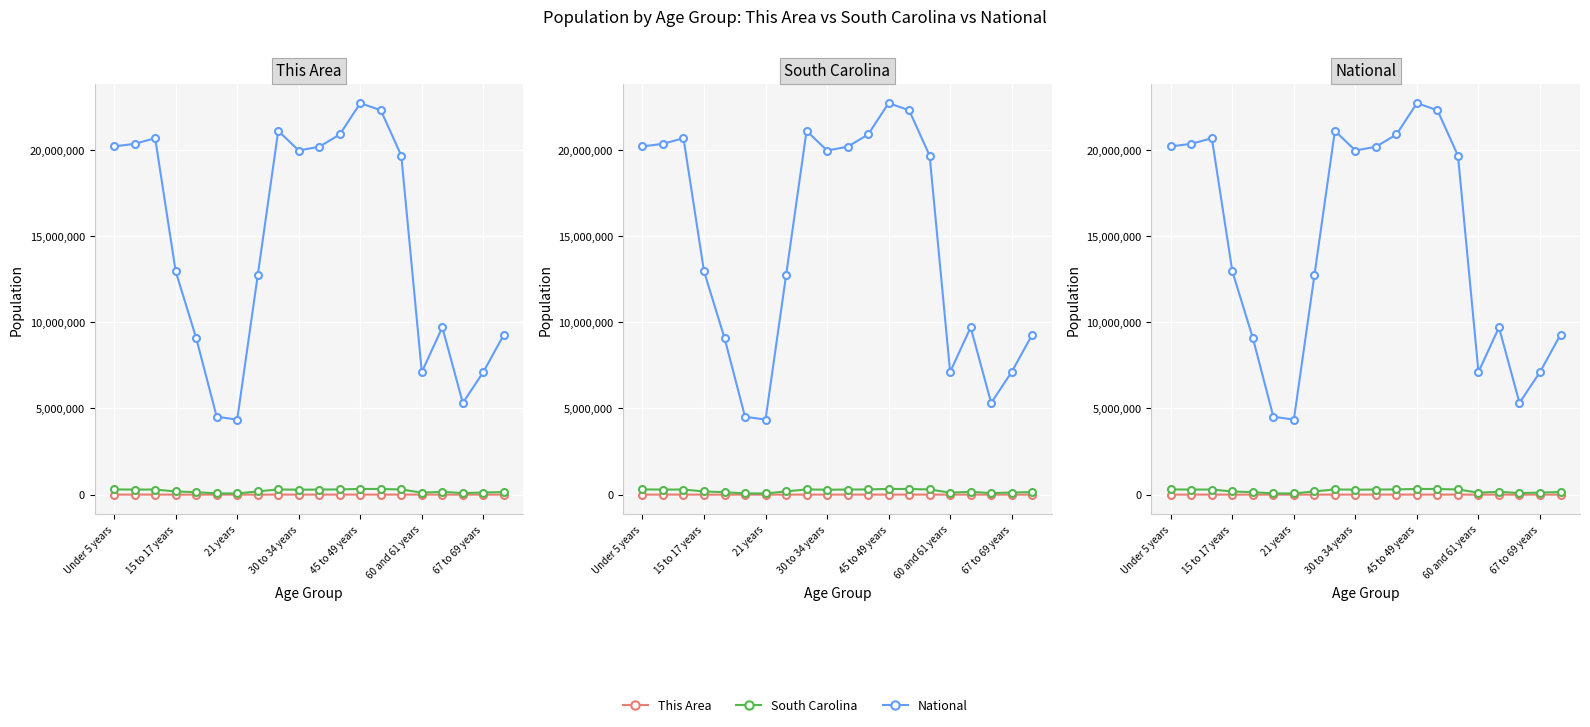

How many data points in National are less than 19664805?

10